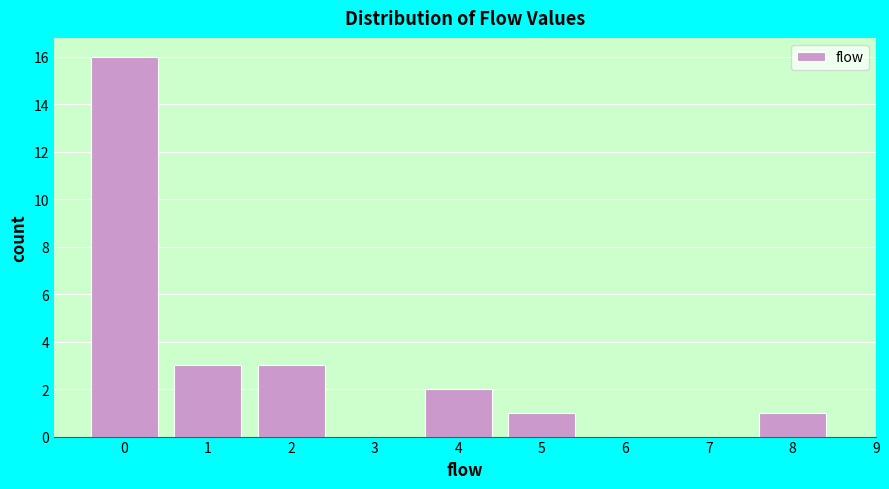

Reading left to right, transcribe this chart: for each bar, give the range it covers on the x-axis and its height. The values are not printed on the chart, so give them approximately, as read against the axis.

-0.5 to 0.5: 16
0.5 to 1.5: 3
1.5 to 2.5: 3
2.5 to 3.5: 0
3.5 to 4.5: 2
4.5 to 5.5: 1
5.5 to 6.5: 0
6.5 to 7.5: 0
7.5 to 8.5: 1